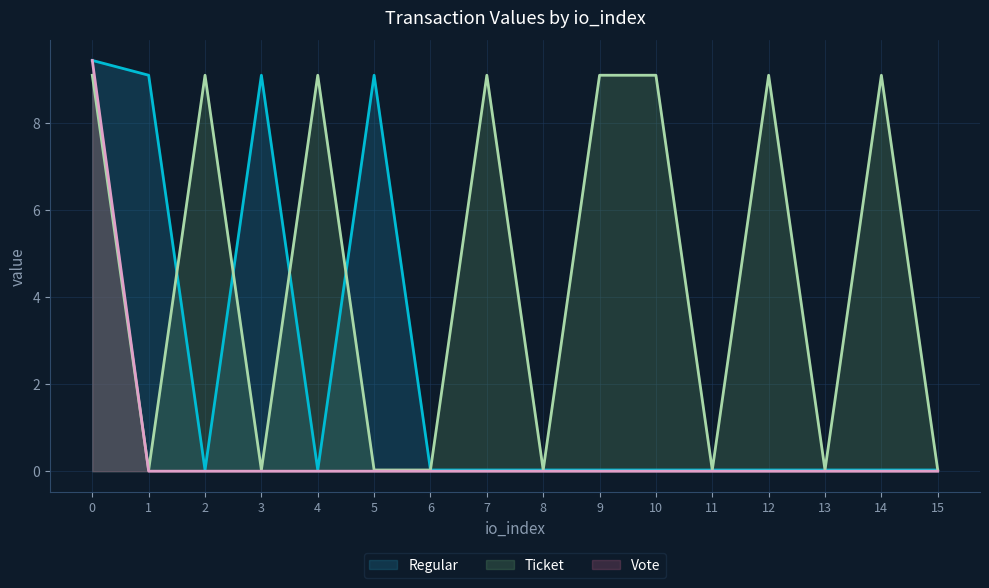

Between 2 and 9, which is larger?

2